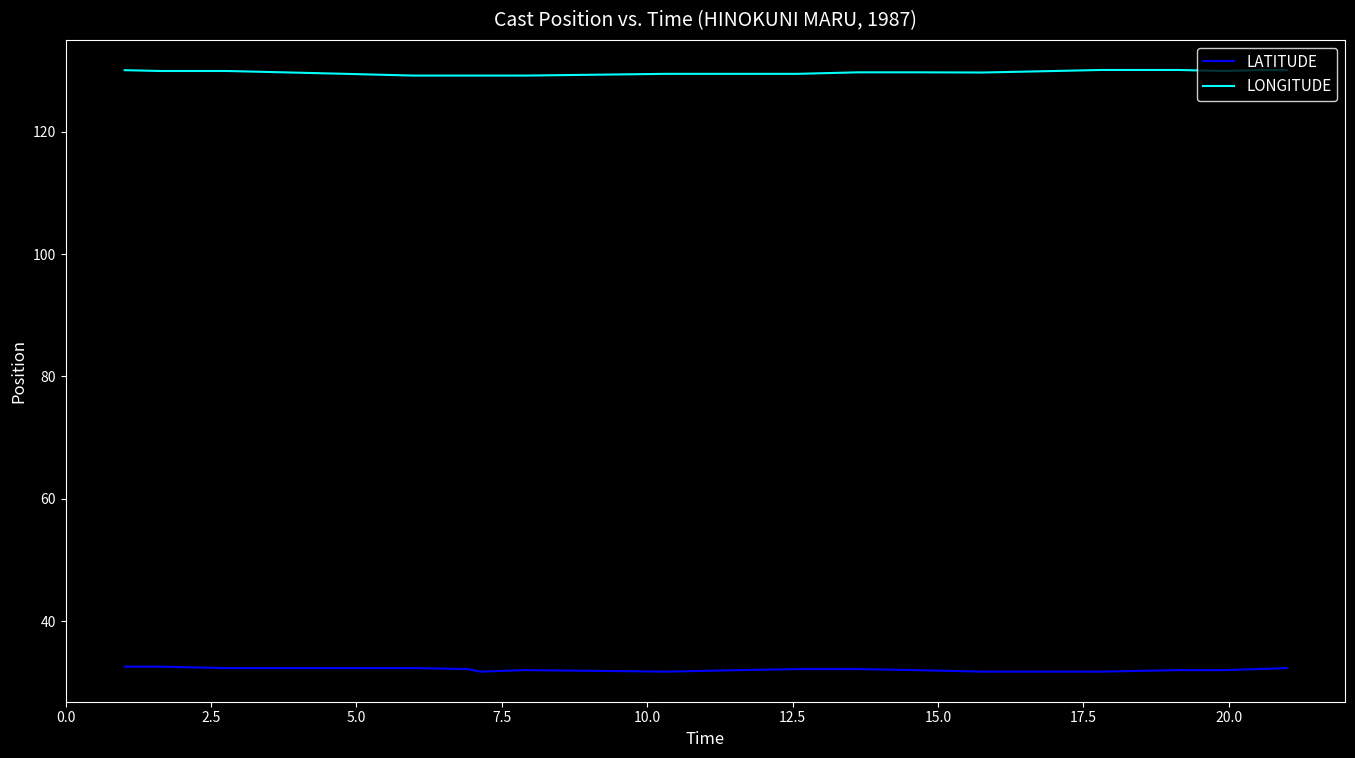

True or false: LATITUDE and LONGITUDE cross at least once.

False